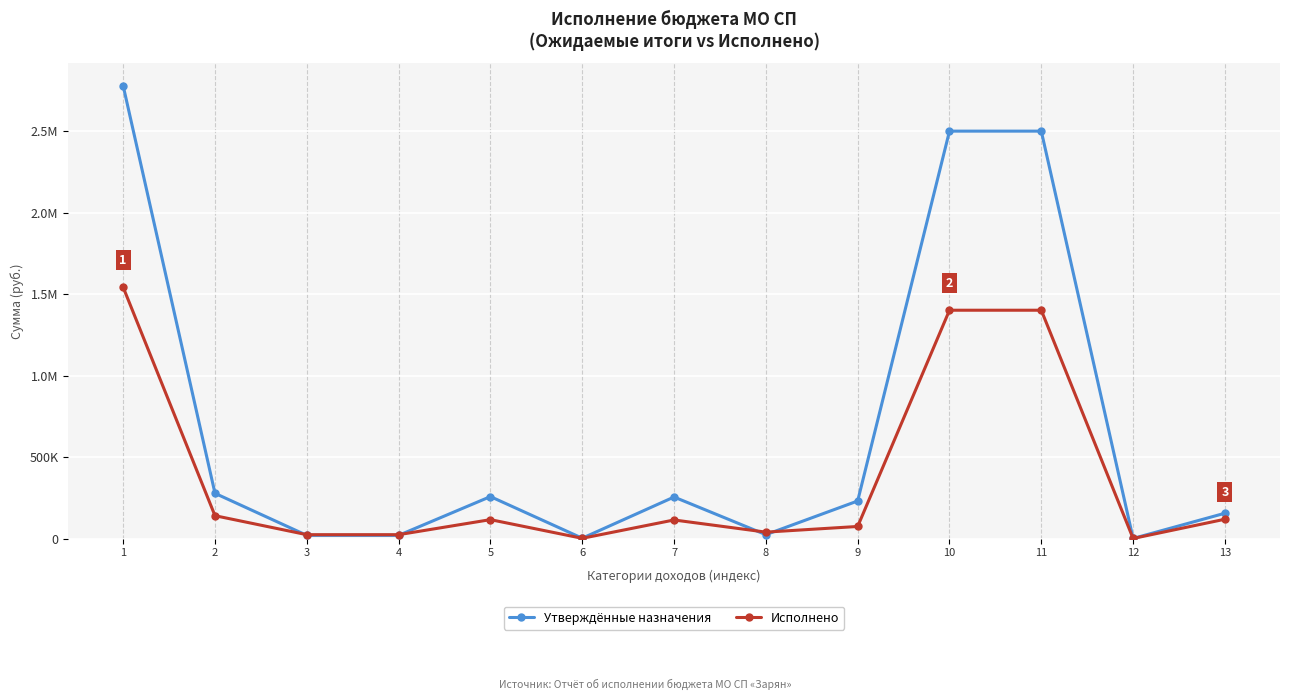

Which series ends up on top after the final intersection of Исполнено and Утверждённые назначения?

Утверждённые назначения